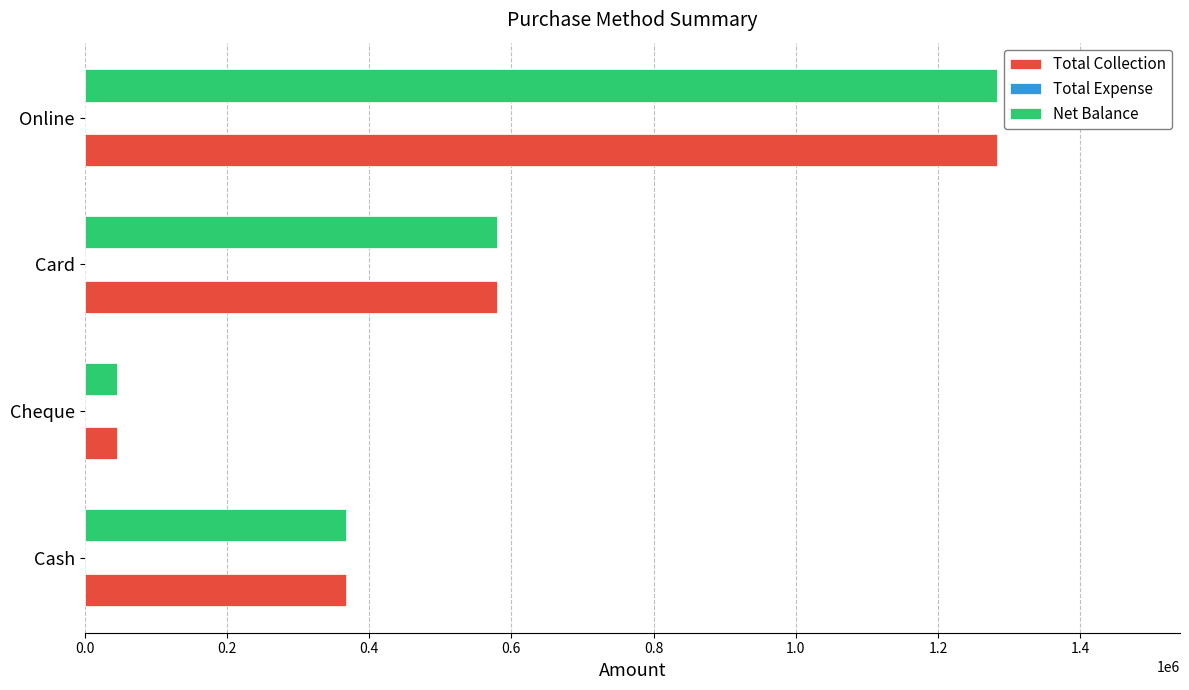

How many data points in Net Balance are less than 580000?

2